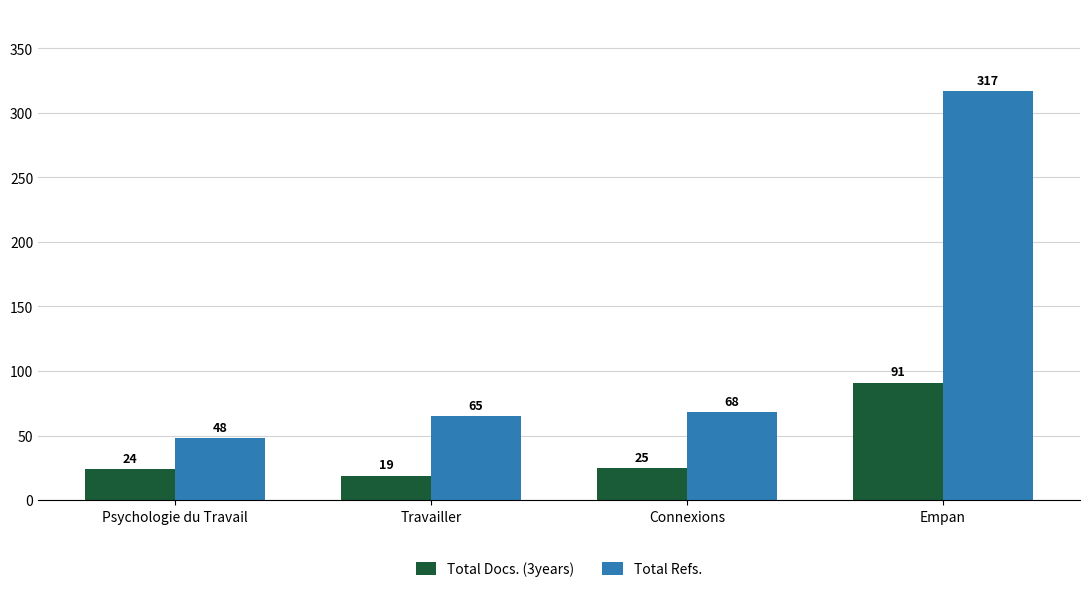

At which category is the sum across all series the highest?

Empan